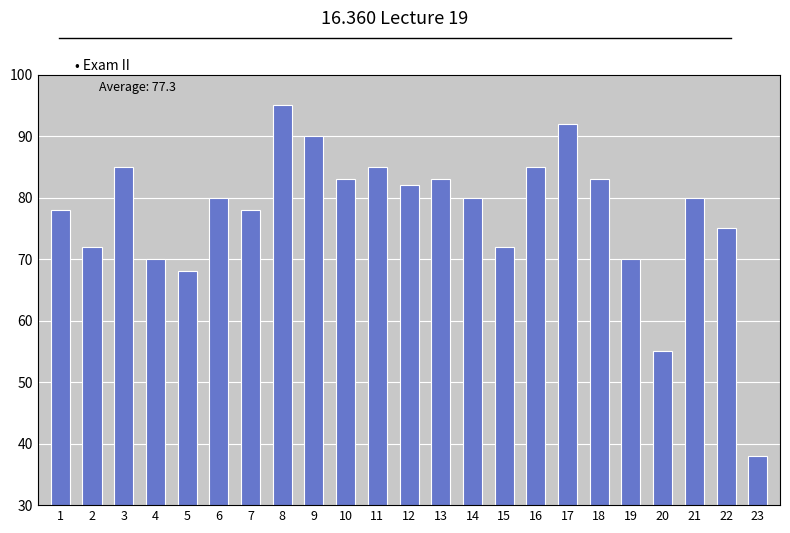

Reading left to right, list all the values displayed in this chart.

1=78	2=72	3=85	4=70	5=68	6=80	7=78	8=95	9=90	10=83	11=85	12=82	13=83	14=80	15=72	16=85	17=92	18=83	19=70	20=55	21=80	22=75	23=38